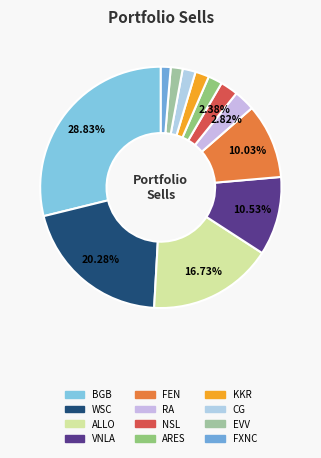

Does any single category account for the majority?

No